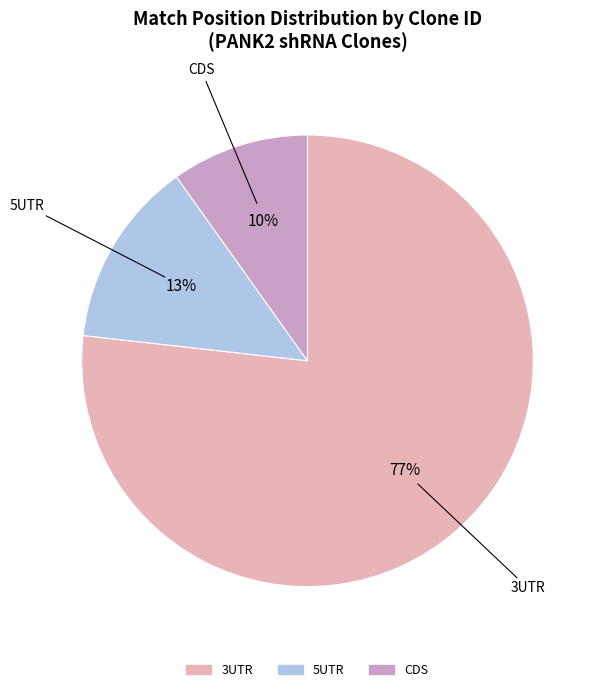

To the nearest percent, what is the average slice percentage?

33%